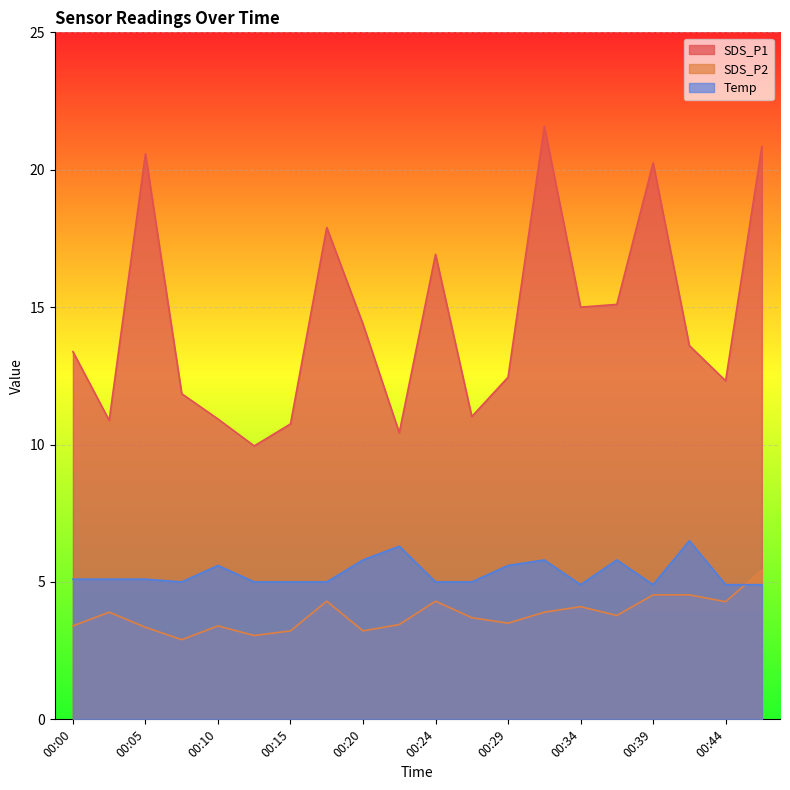

What is the difference between the highest and lowest values at 00:07?

8.9